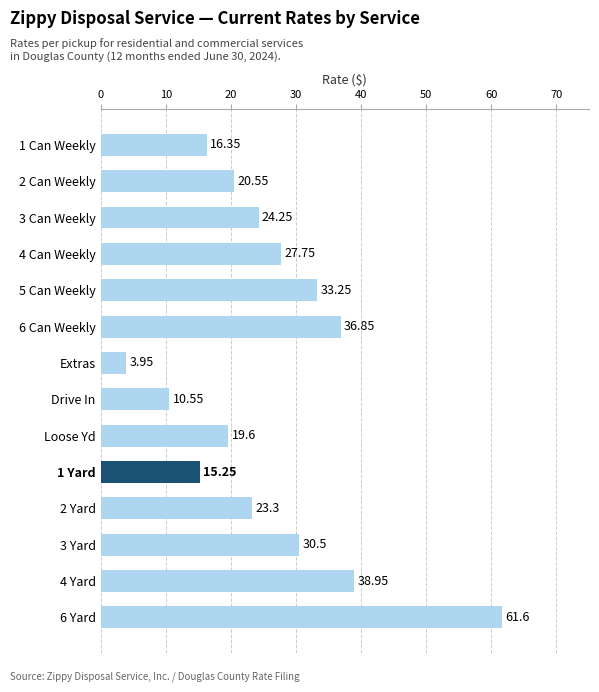

Count the number of categories in the chart.

14